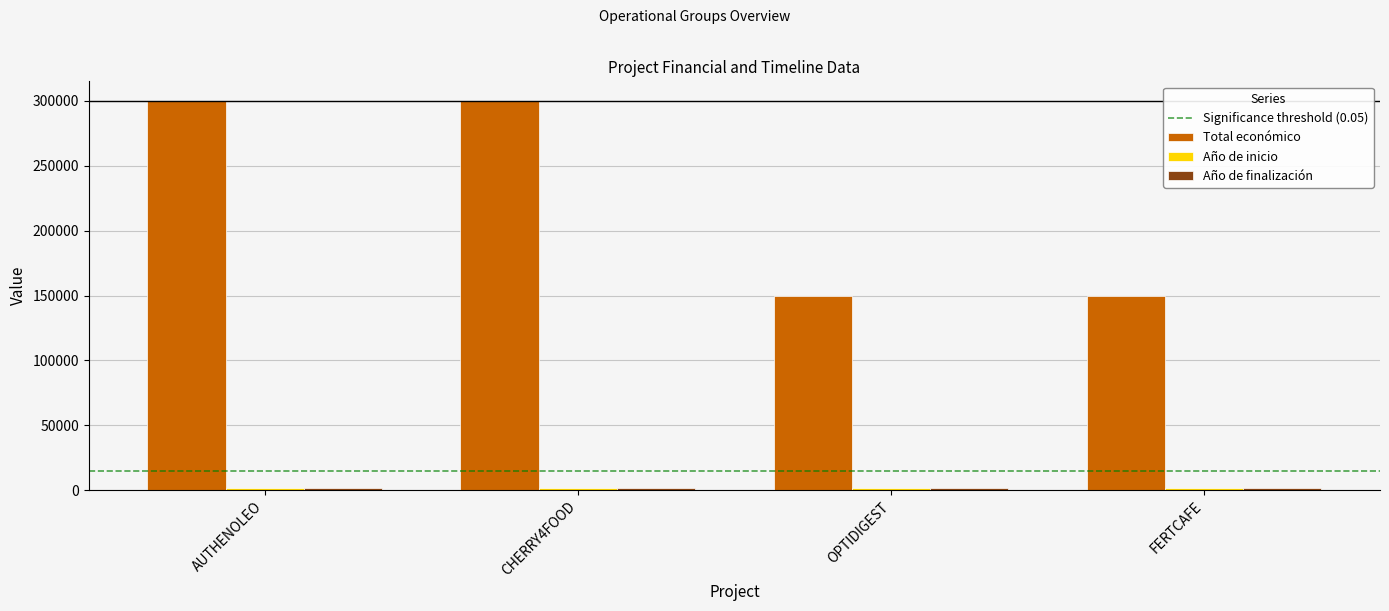

What is the average value of the Total económico series?

224994